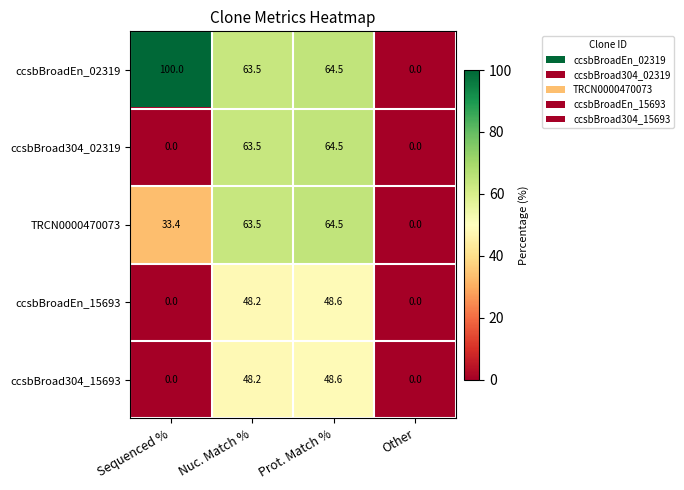

Which series has the widest spread of values?

ccsbBroadEn_02319